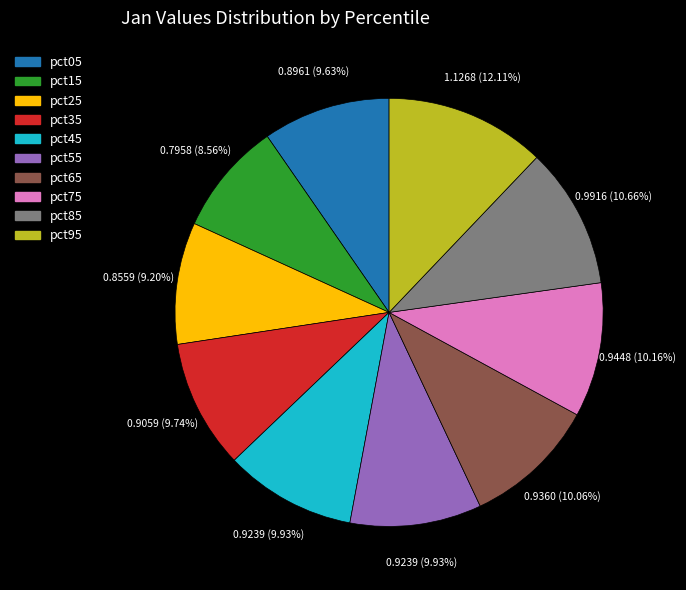

Is there any slice that represents more than half of the pie?

No